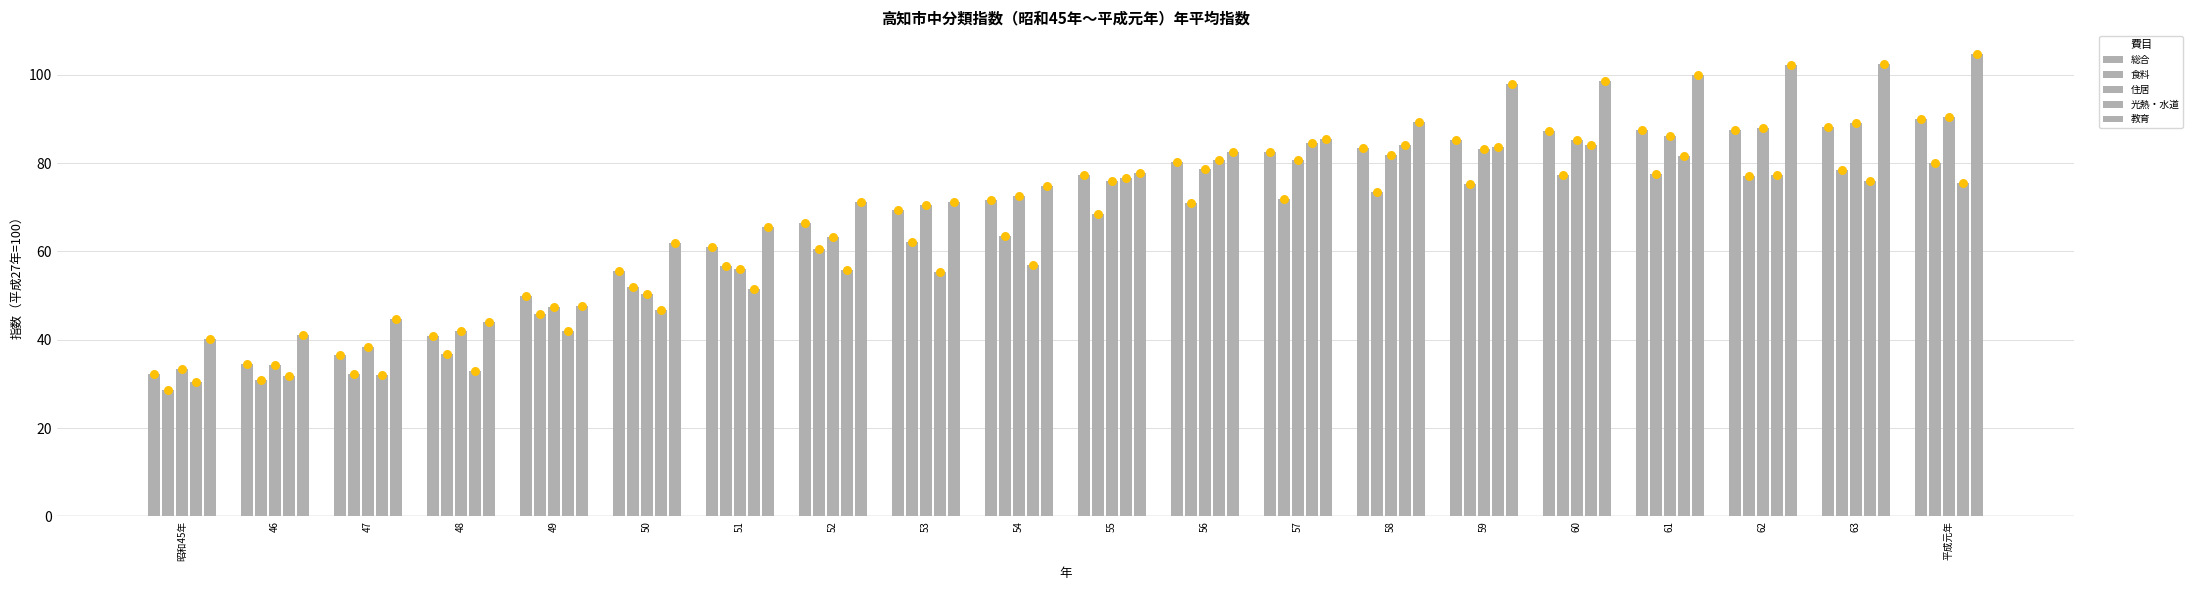

Which series reaches the maximum Y coordinate?

教育